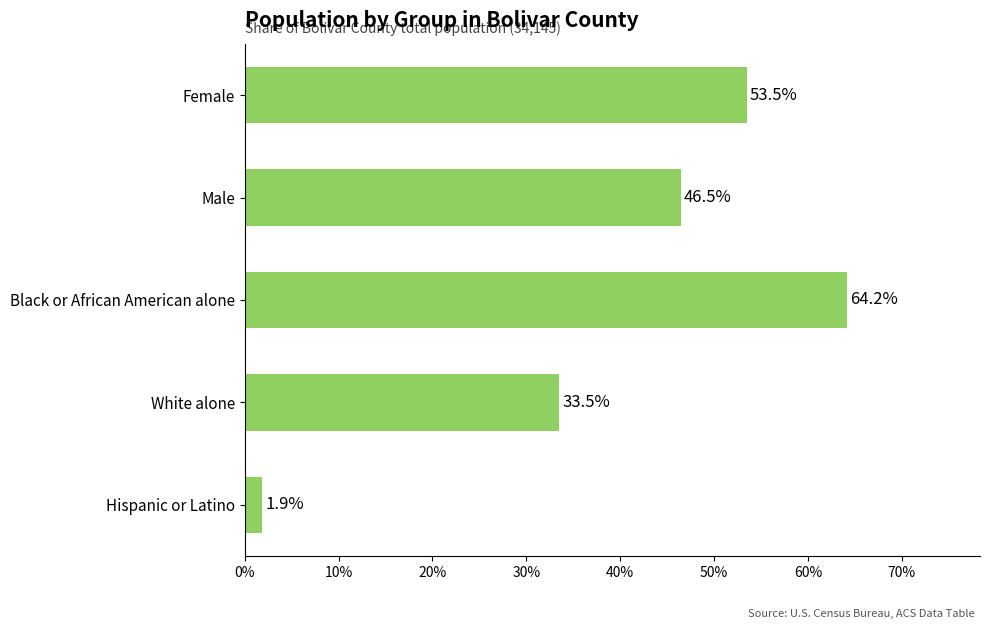

What is the change in value from Hispanic or Latino to Female?

+51.6